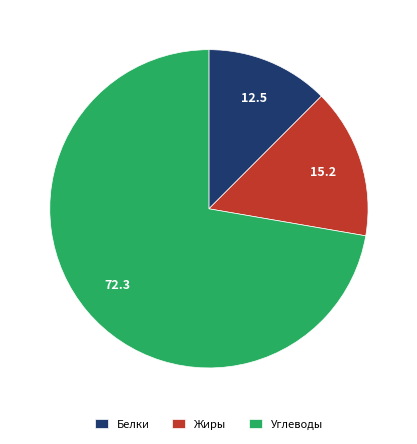

Which has a higher value, Углеводы or Жиры?

Углеводы